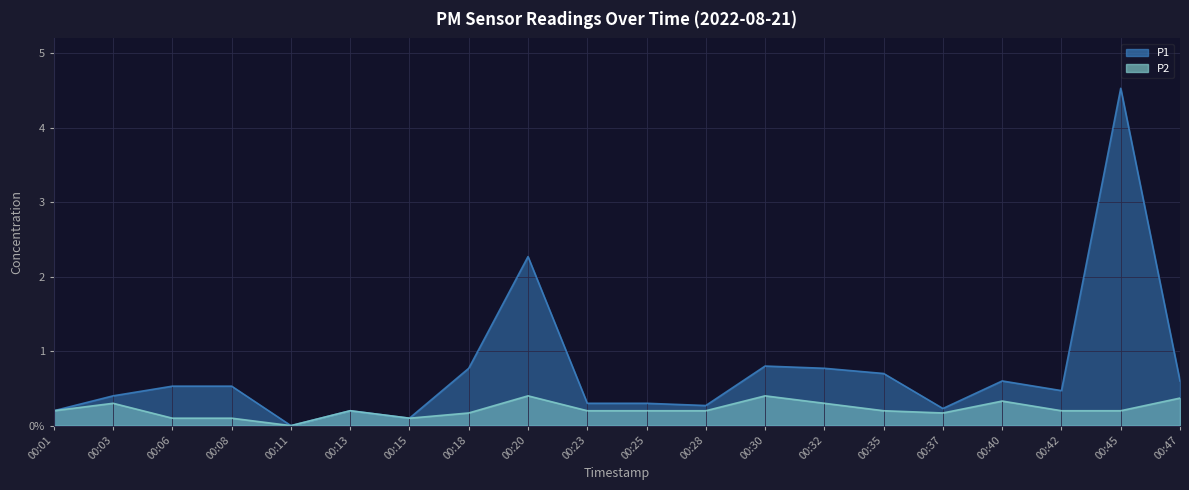

What are all the series names shown in the legend?

P1, P2